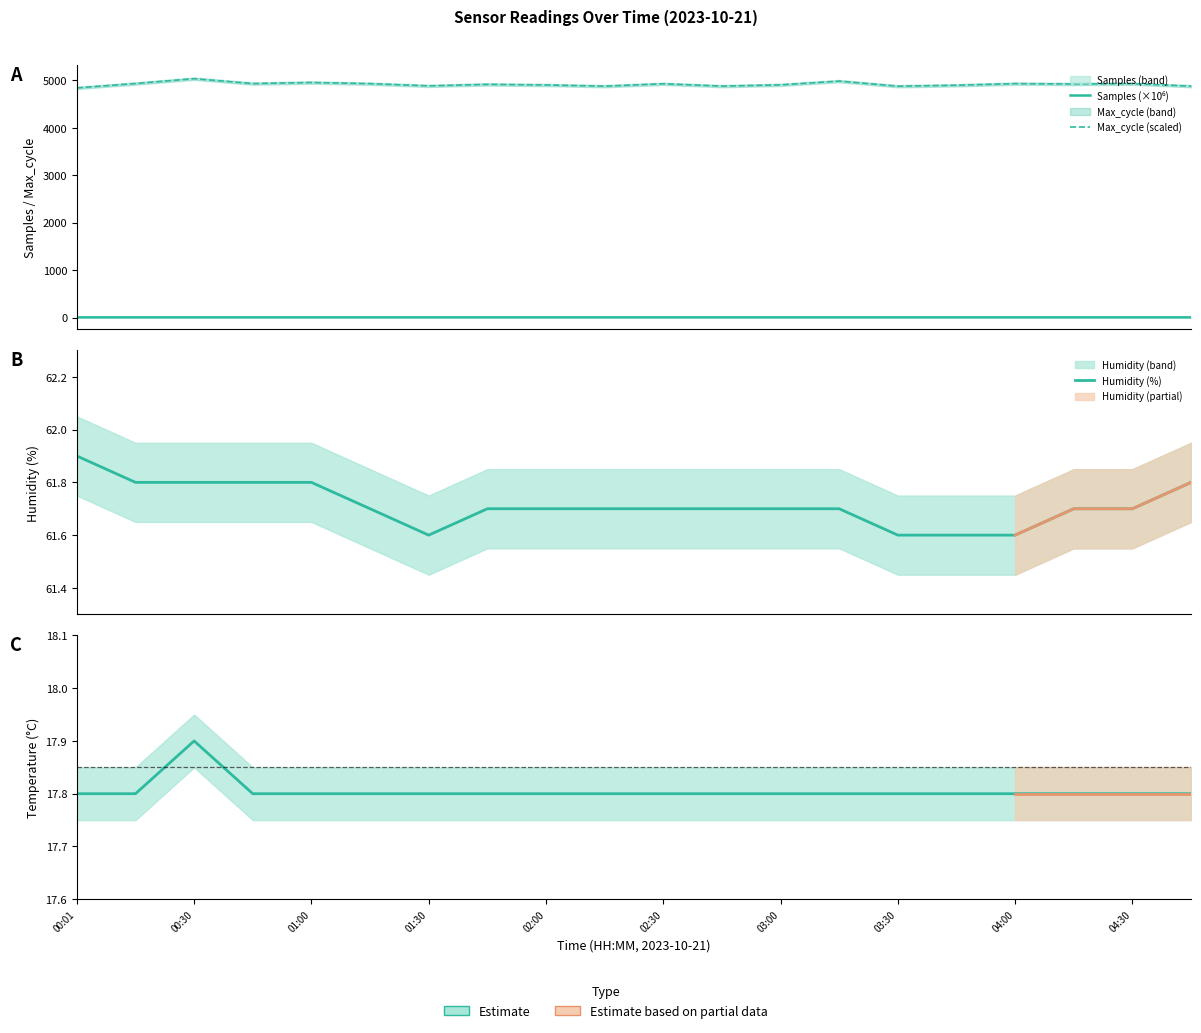

What is the difference between the maximum and second lowest values in the Humidity (%) series?

0.3